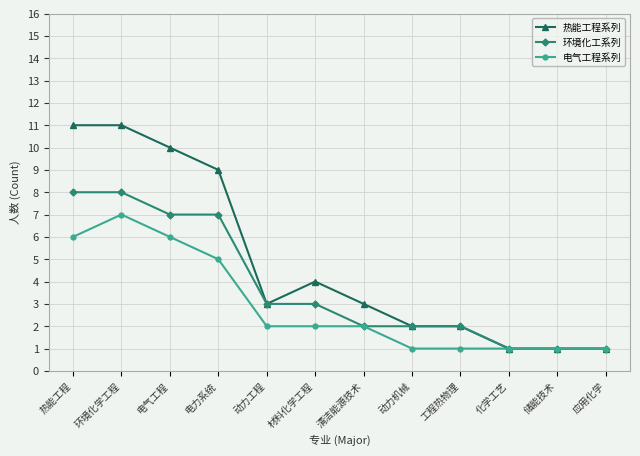

True or false: 热能工程系列 has more than 0 points higher than both neighbors.

True